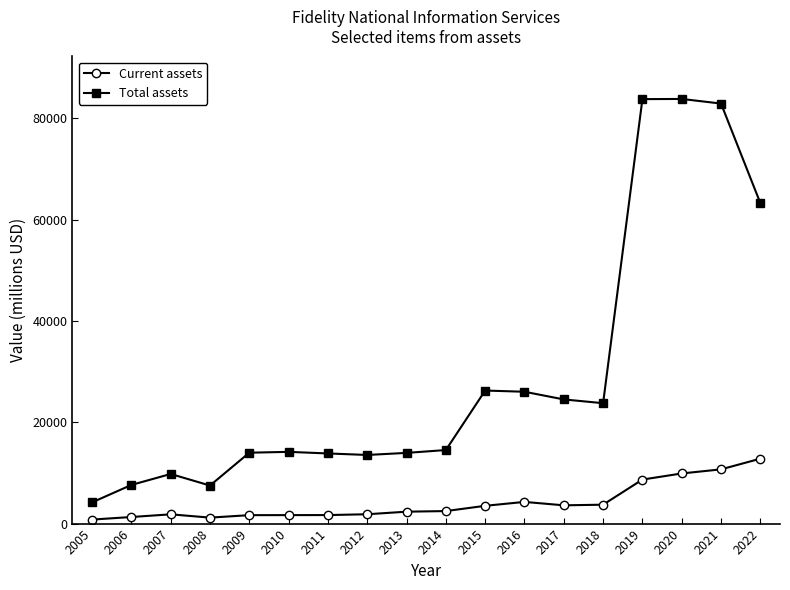

How many data points does each series have?

18